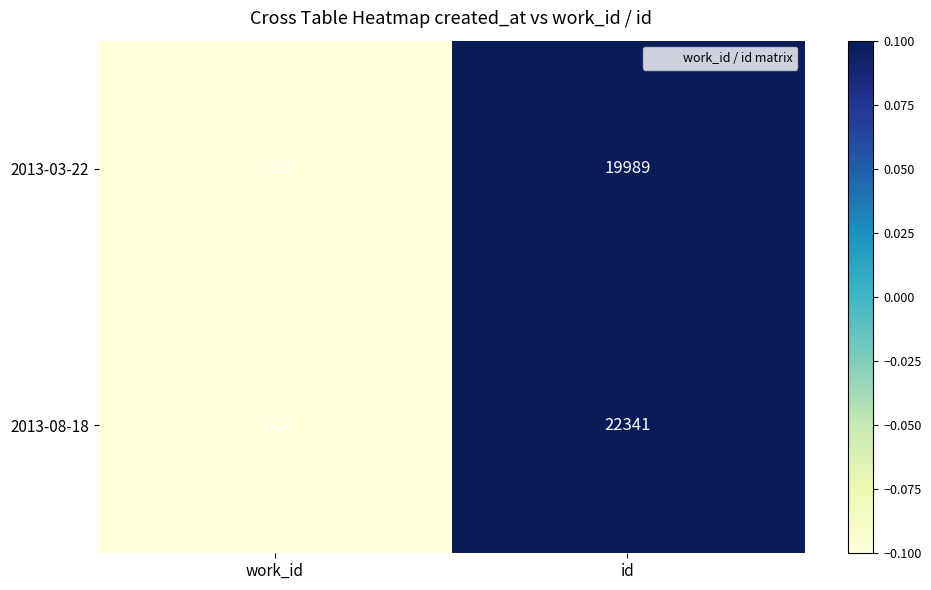

What is the average value of the 2013-08-18 series?

14982